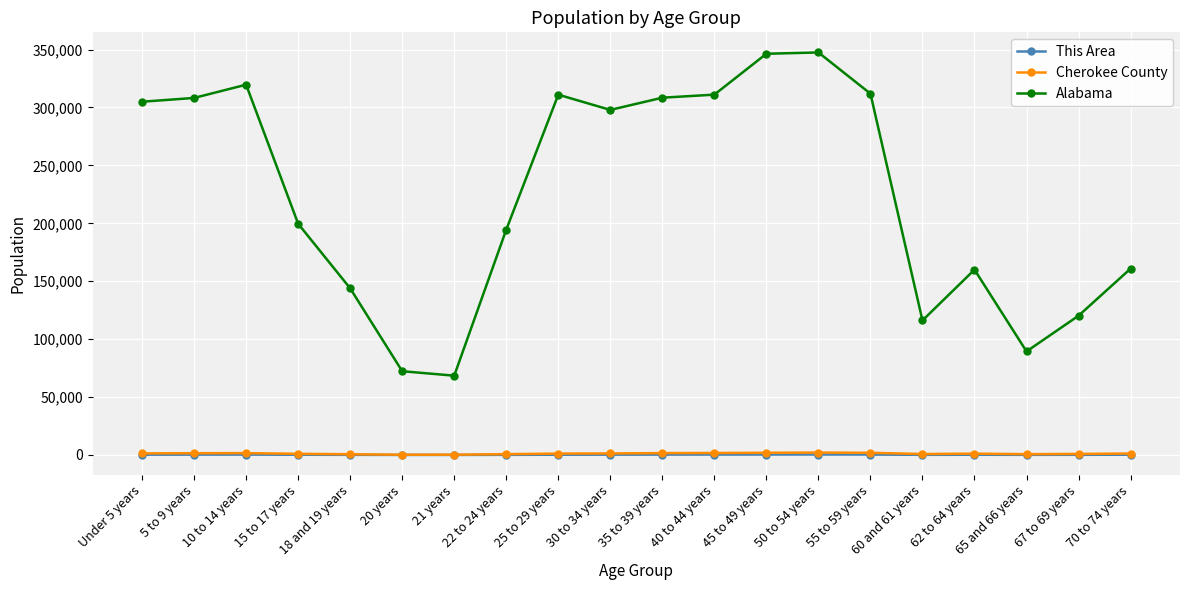

Is this an area chart (filled region under the line)?

No